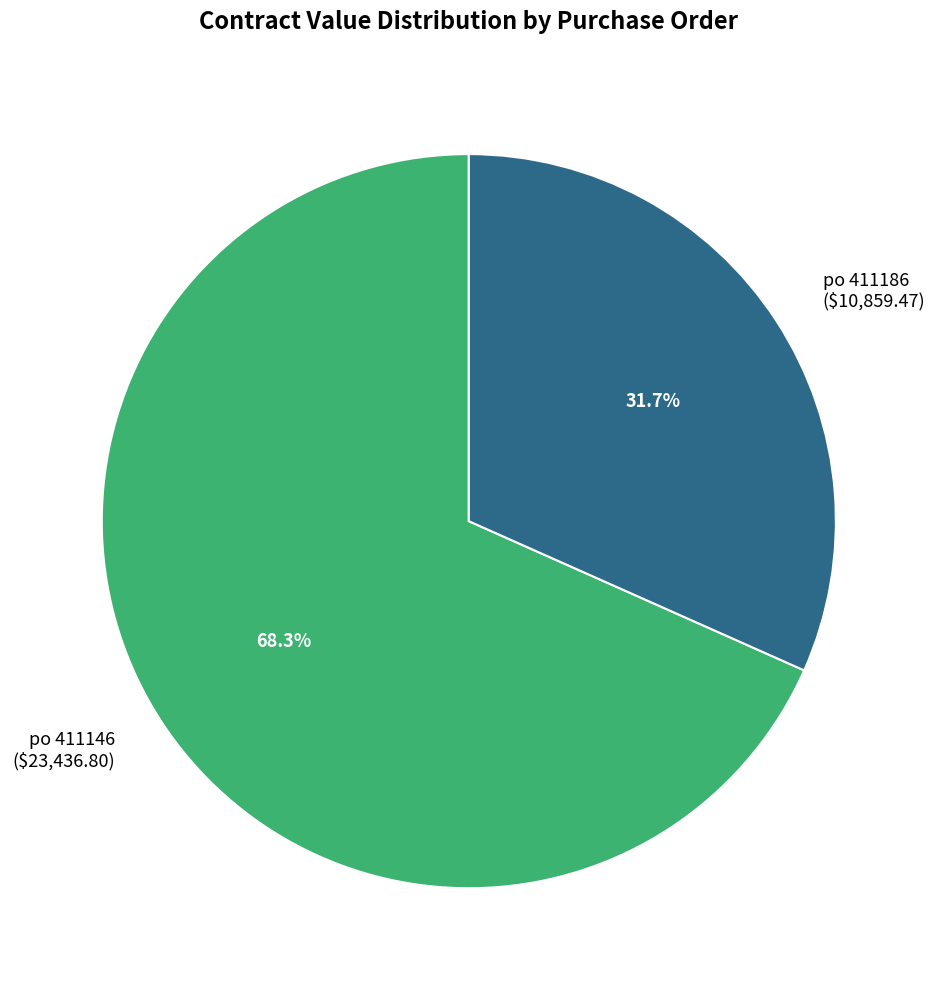

Is the sum of po 411146 and po 411186 greater than half?

Yes